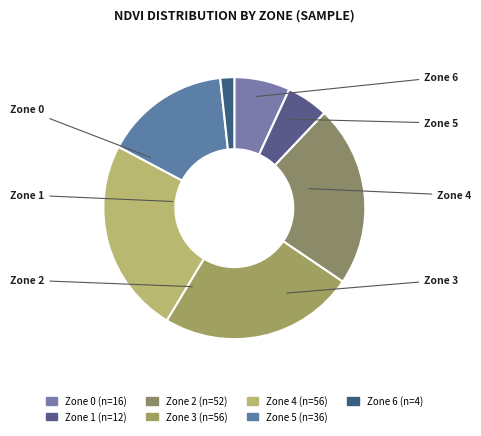

To the nearest percent, what is the difference between the largest and smallest slice percentages?

22%